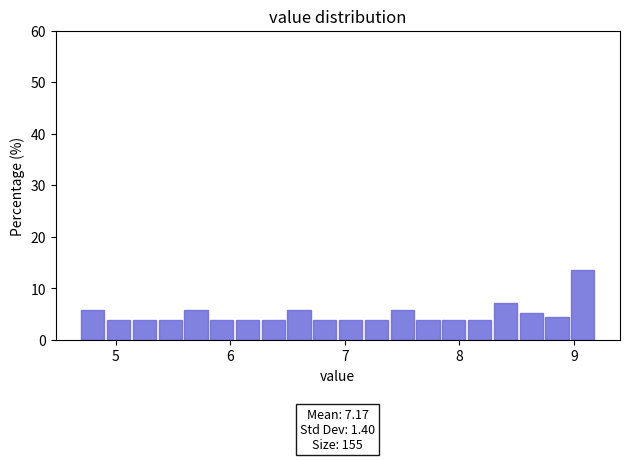

Around what value on the x-axis is the tallest bar? Give the approximate position of its centre, as read against the axis.

9.1